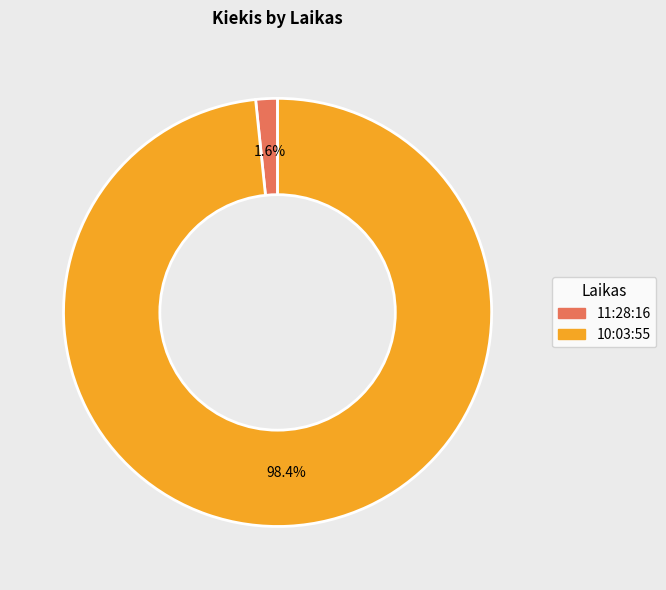

How many segments does this pie chart have?

2